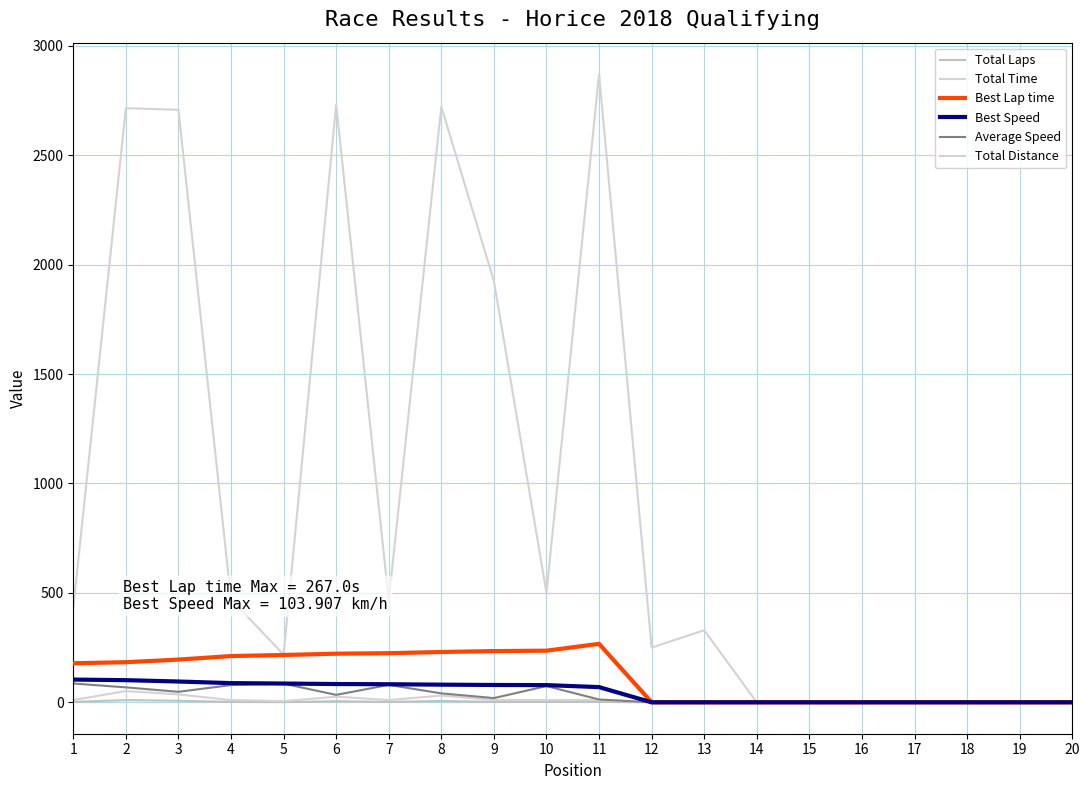

Which series changed the most between 3 and 16?

Total Time